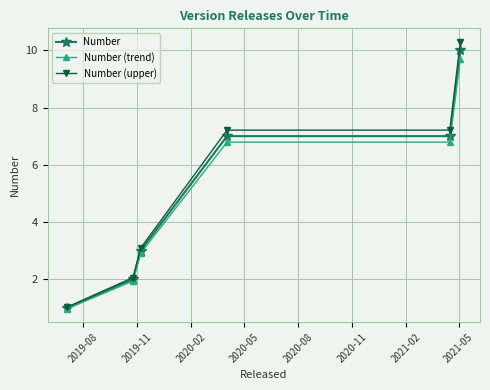

True or false: Number (trend) has more than 1 points higher than both neighbors.

False